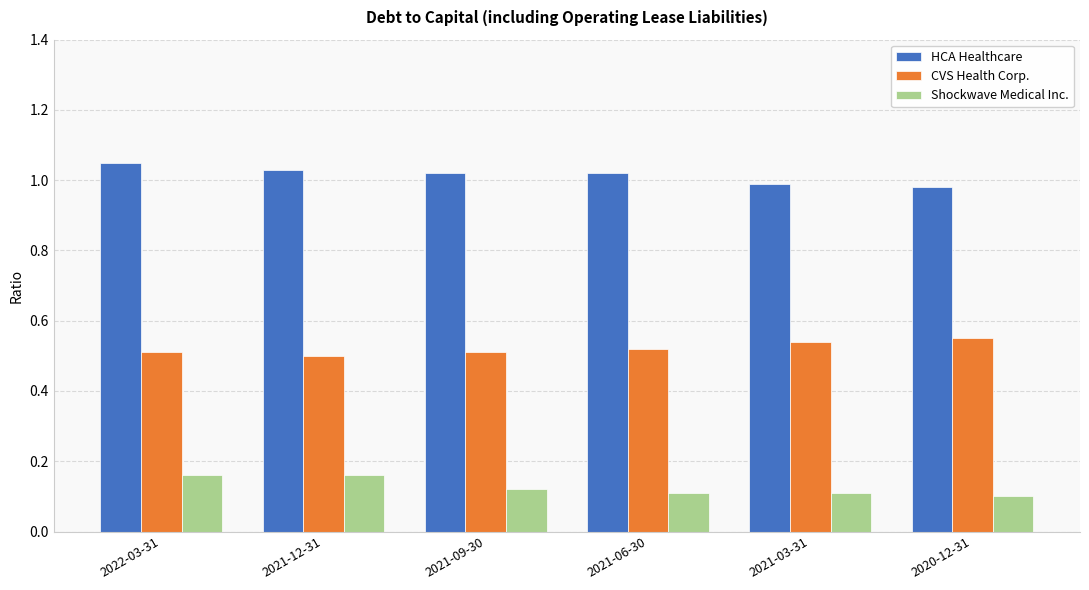

Is it true that CVS Health Corp. equals 0.5 at 2021-09-30?

True